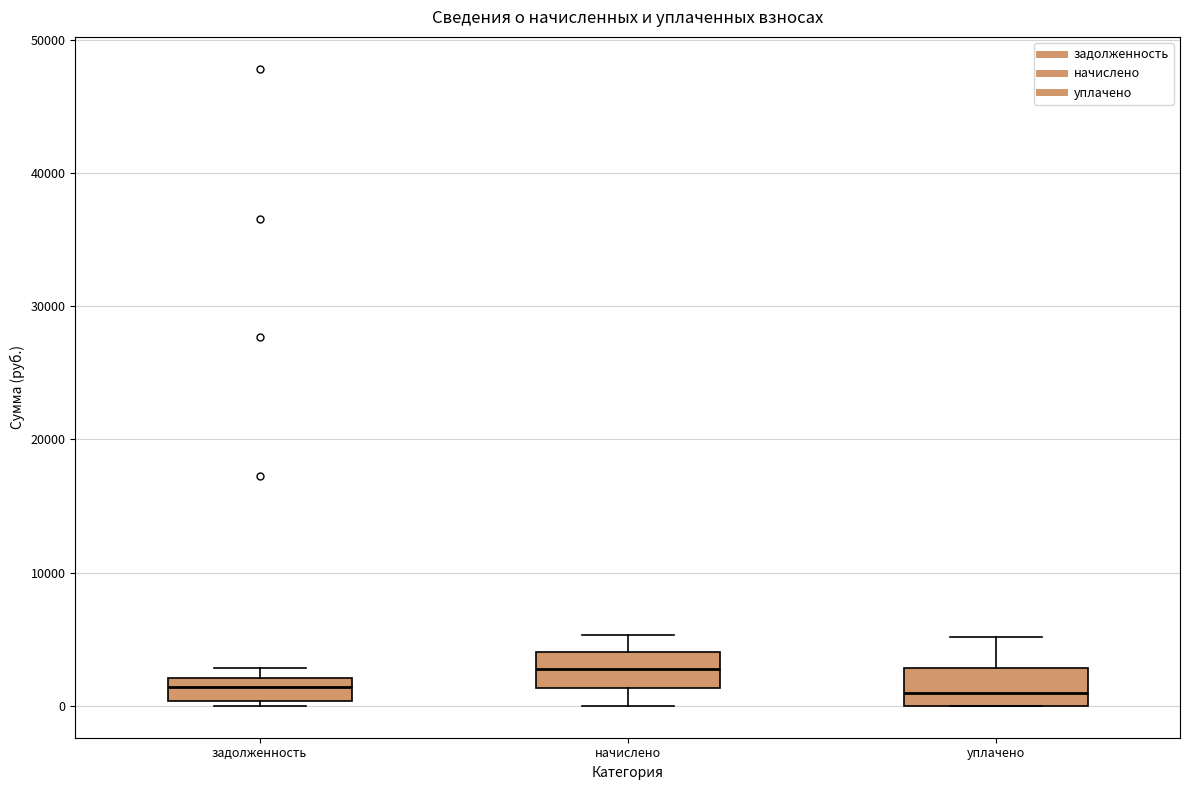

Reading left to right, transcribe this box plot: for each box, give where its median line is, the range the box spans, and where its two whiskers end, as read against the y-axis. The values are not printed on the chart, so give them approximately, as read against the axis.

задолженность: median 1000, box 0 to 2000, whiskers 0 (just below the box's lower edge) to 3000
начислено: median 3000, box 1000 to 4000, whiskers 0 to 5000
уплачено: median 1000, box 0 to 3000, whiskers 0 to 5000